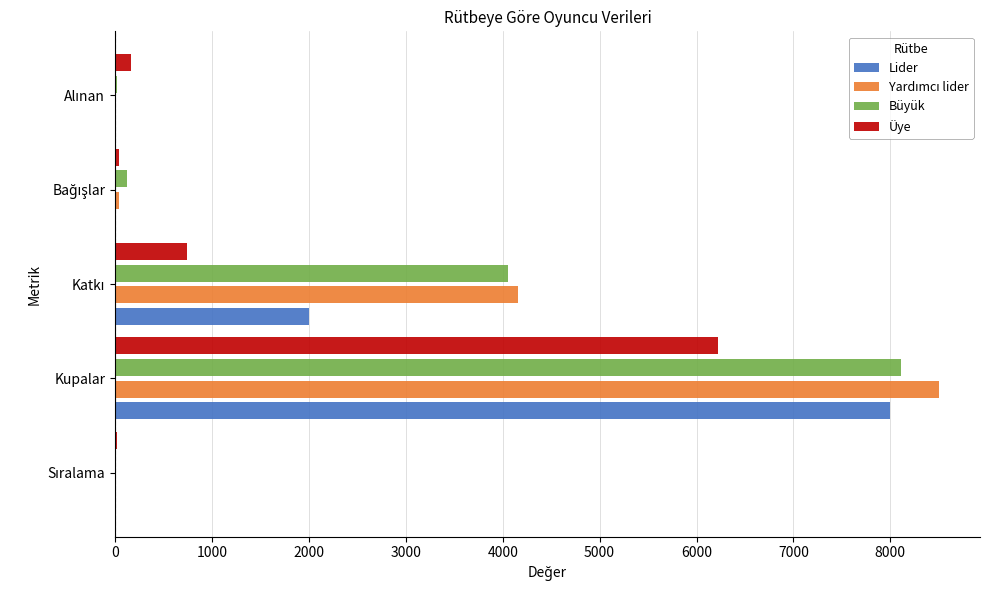

Count the number of categories in the chart.

5